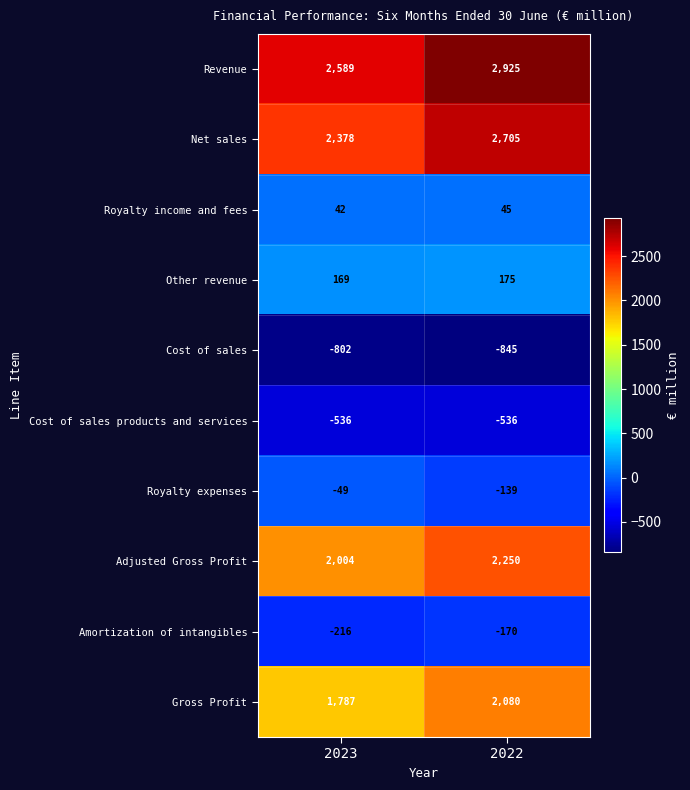

What is the sum of the Royalty expenses values at 2023 and 2022?

-188